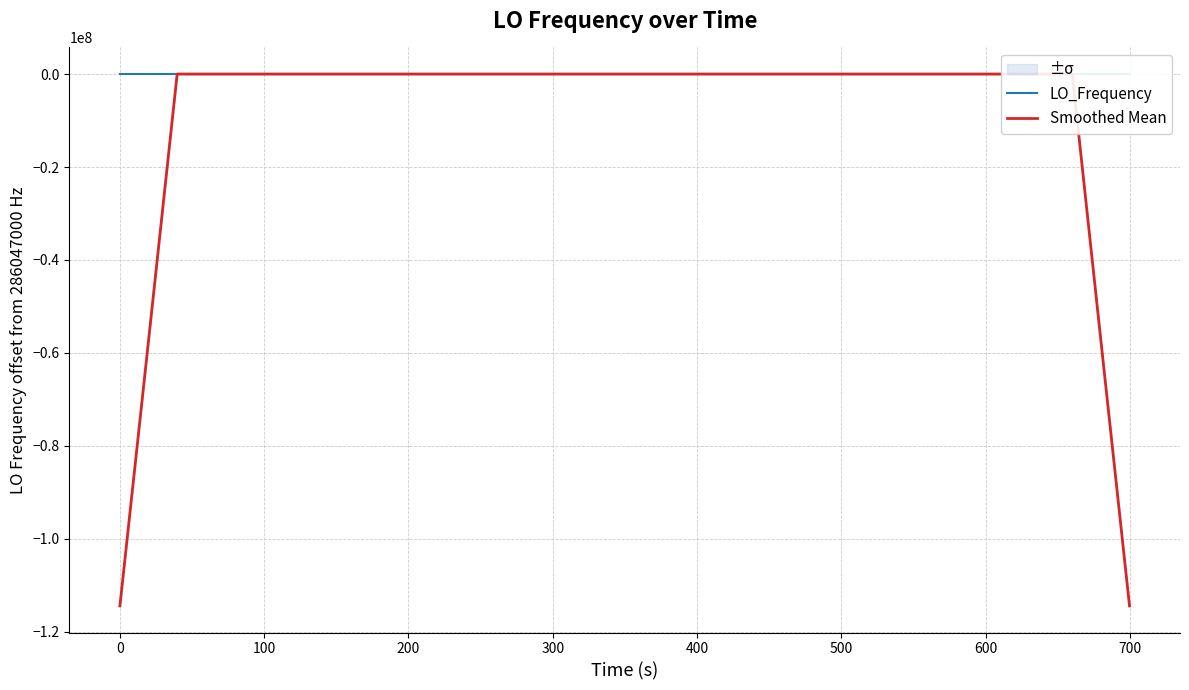

What is the lowest value of the Smoothed Mean series?

-114418798.9